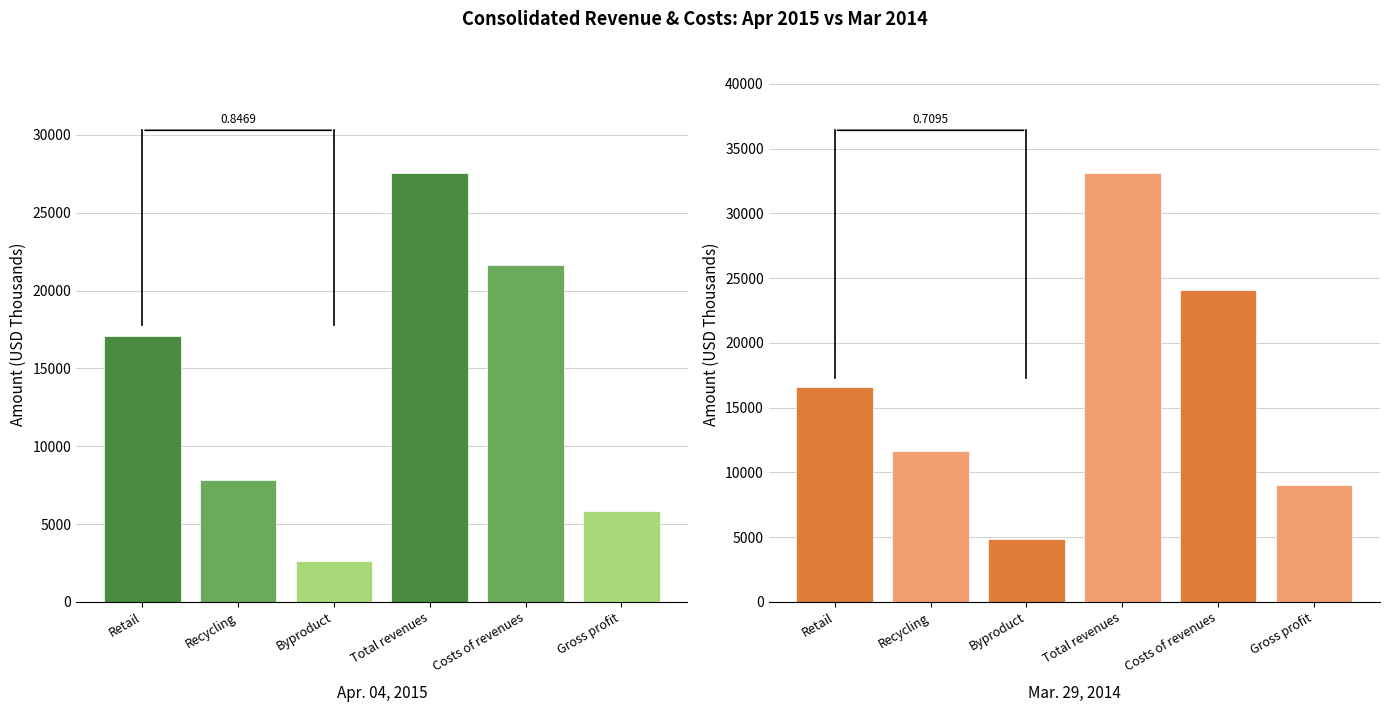

At how many categories does at least one series exceed 15479?

3